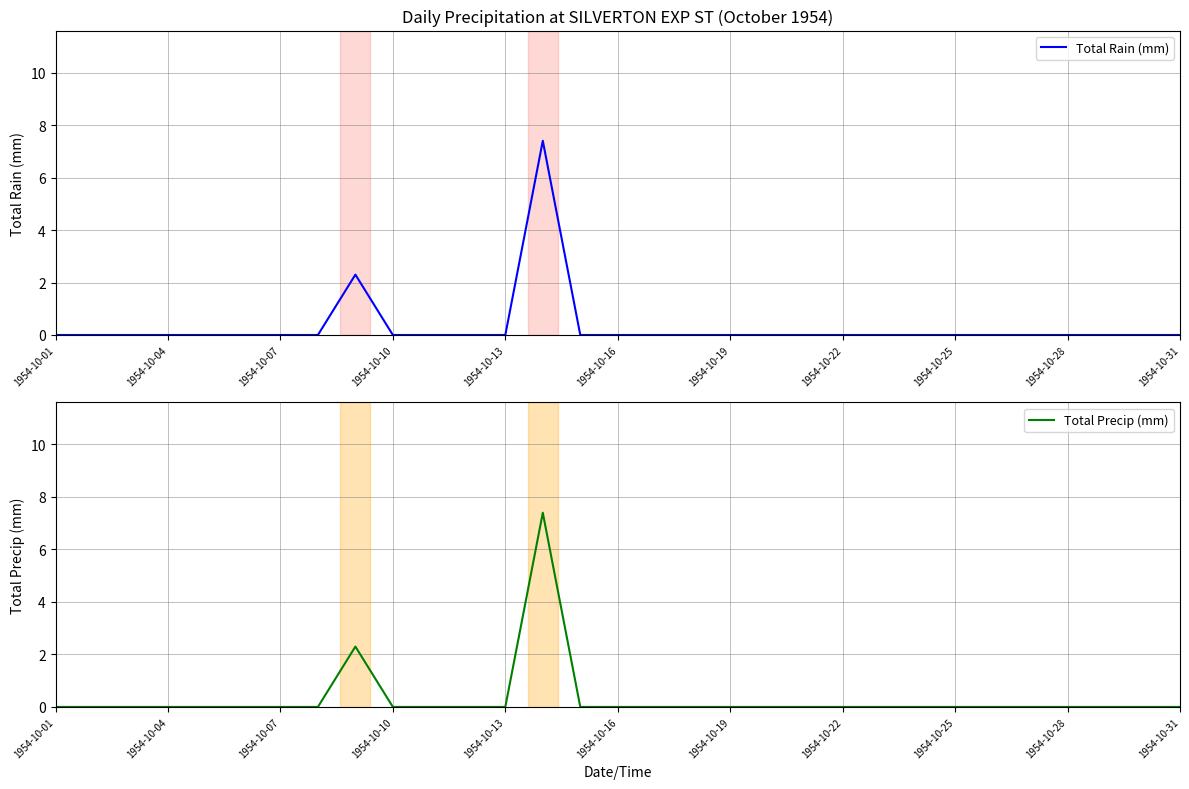

True or false: Total Precip (mm) has a value of -5.2 at 29.

False